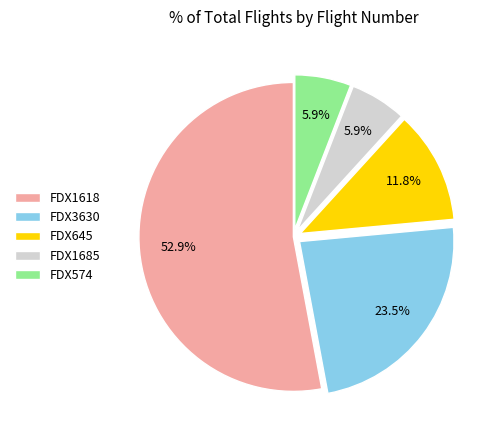

Between FDX574 and FDX645, which is larger?

FDX645